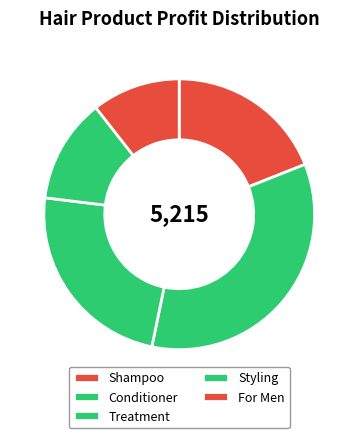

Combined, what portion of the pie is Shampoo and For Men?

29.6%